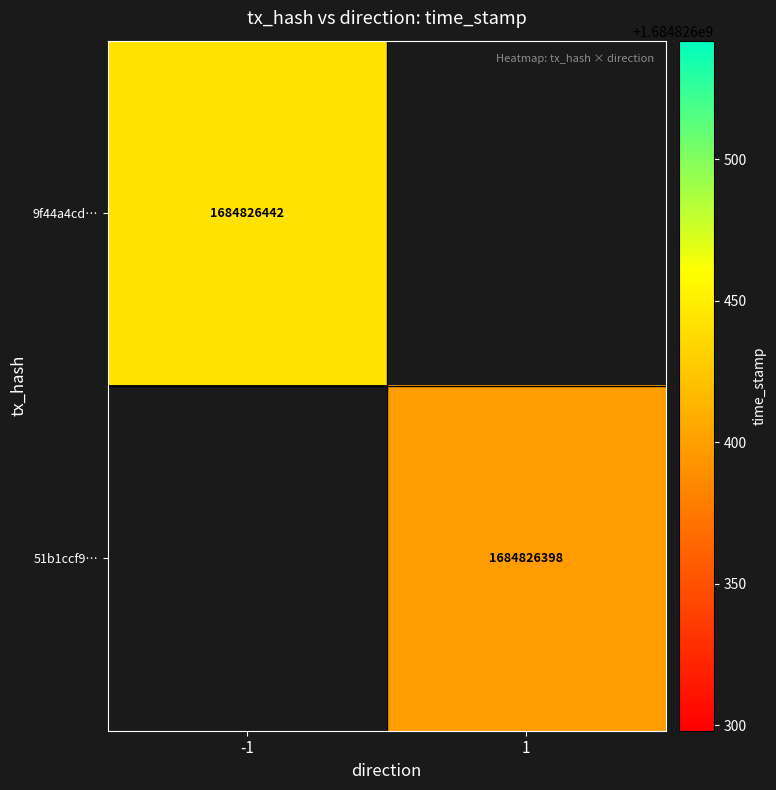

The value of 51b1ccf986b50b96d888552efae34be55d77943 at time_stamp is 1138034171. True or false?

False